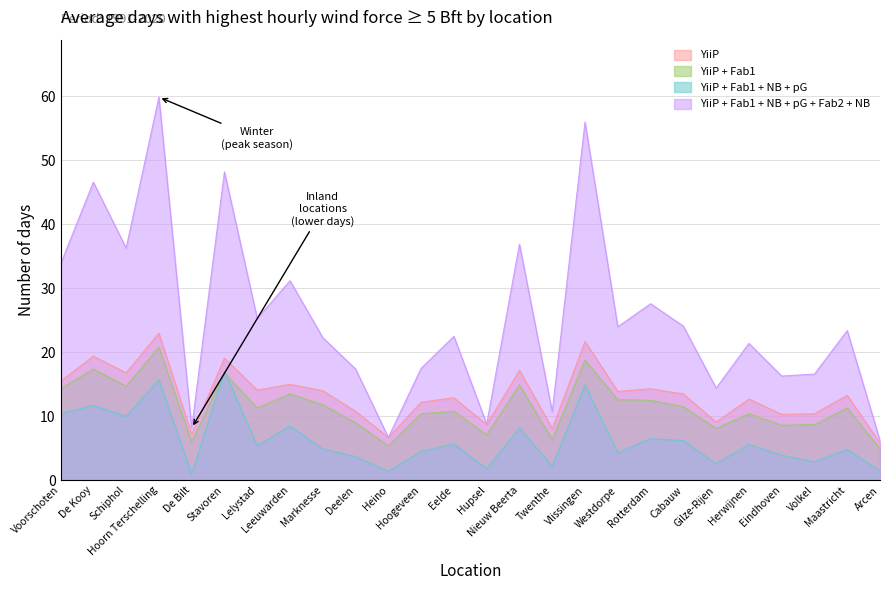

What is the value of the YiiP + Fab1 + NB + pG point at the 3rd from the left?

10.0